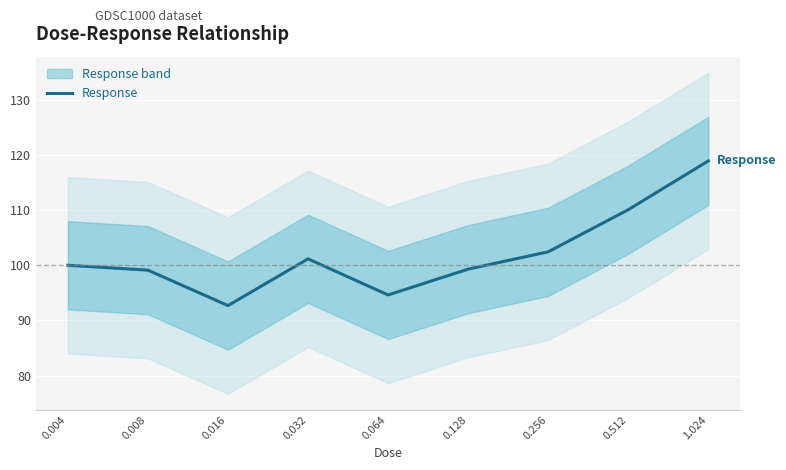

What is the change in value from 0.008 to 0.256?

+3.3